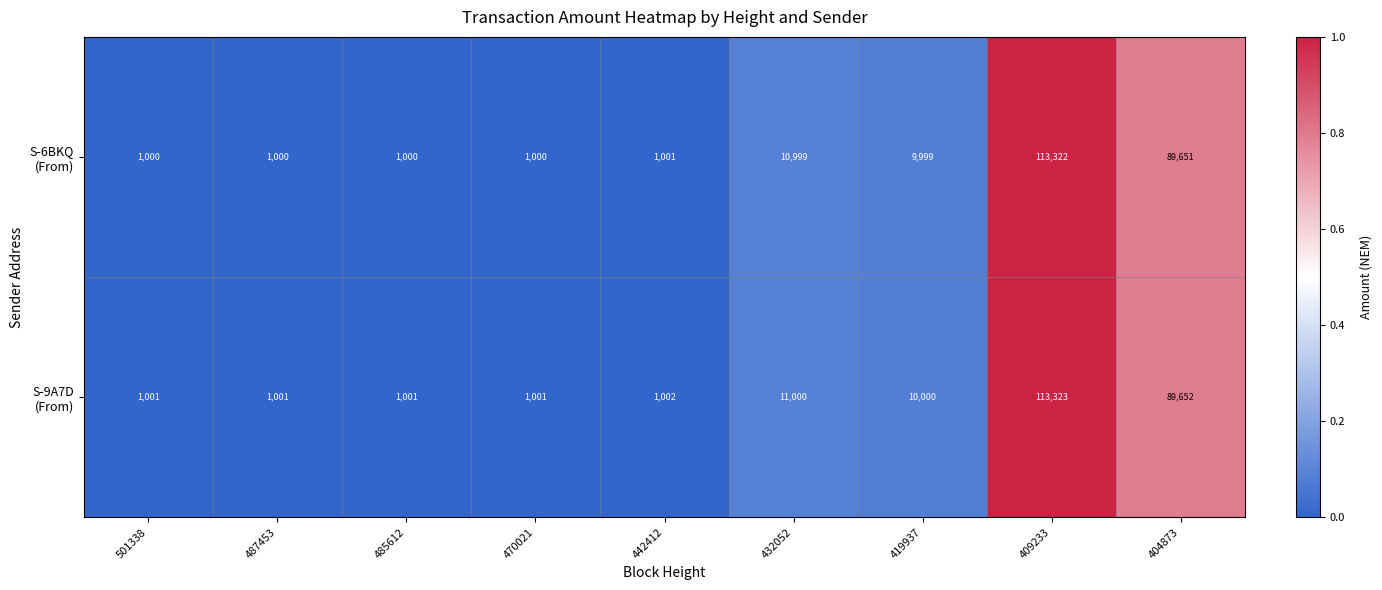

What is the total value across all series at 501338?

2001